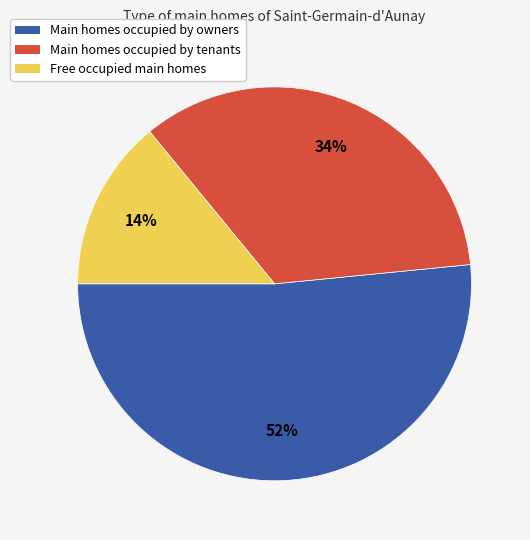

How many slices are in this pie chart?

3